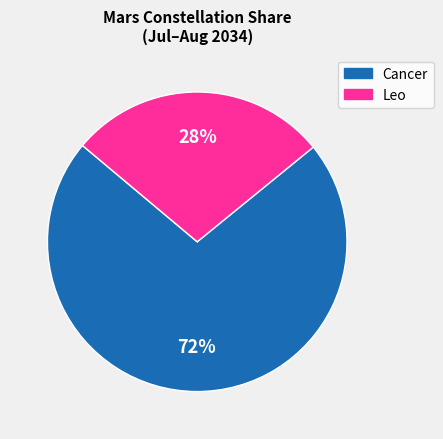

Is it true that Cancer is 61% of the pie?

False